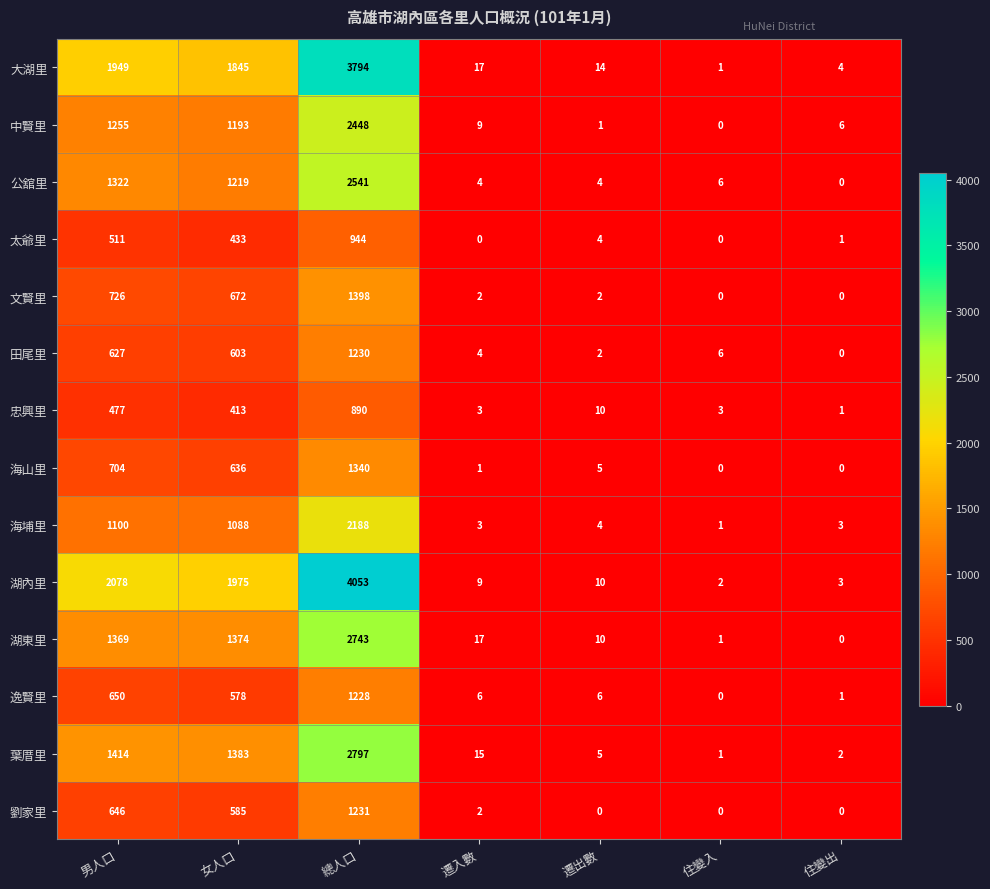

Which series has the largest total across all categories?

湖內里